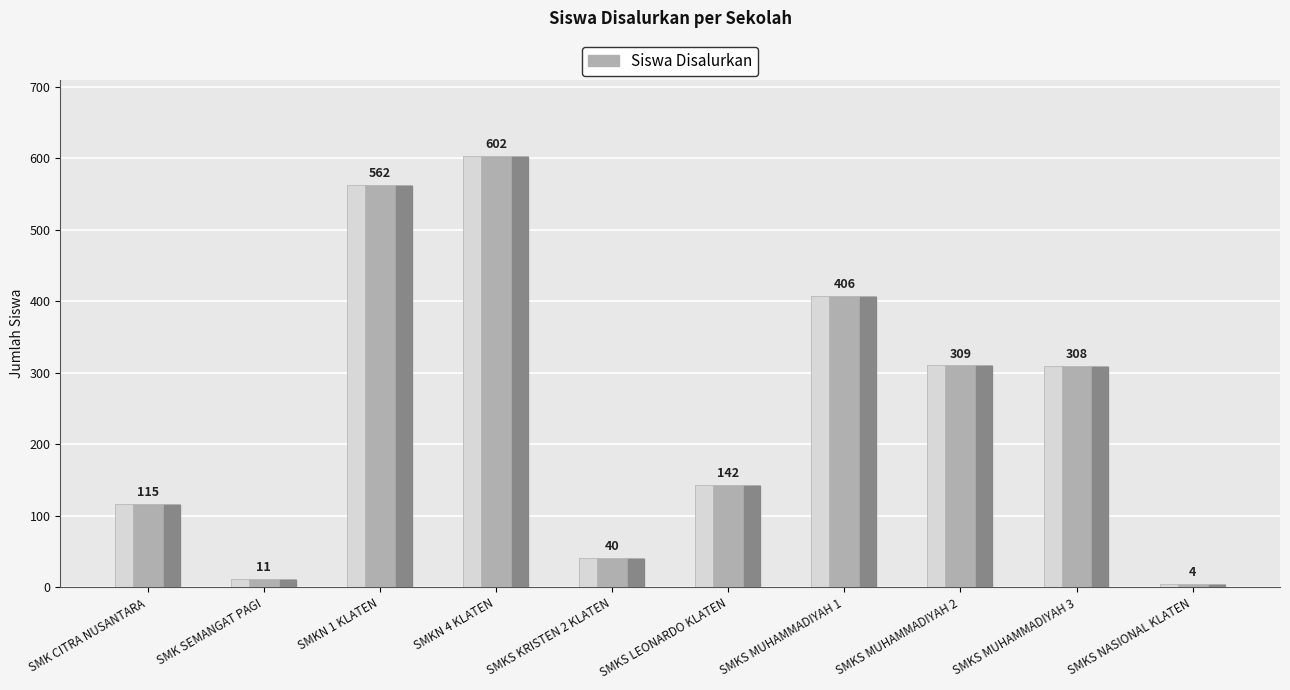

What position from the right is SMKS NASIONAL KLATEN?

1